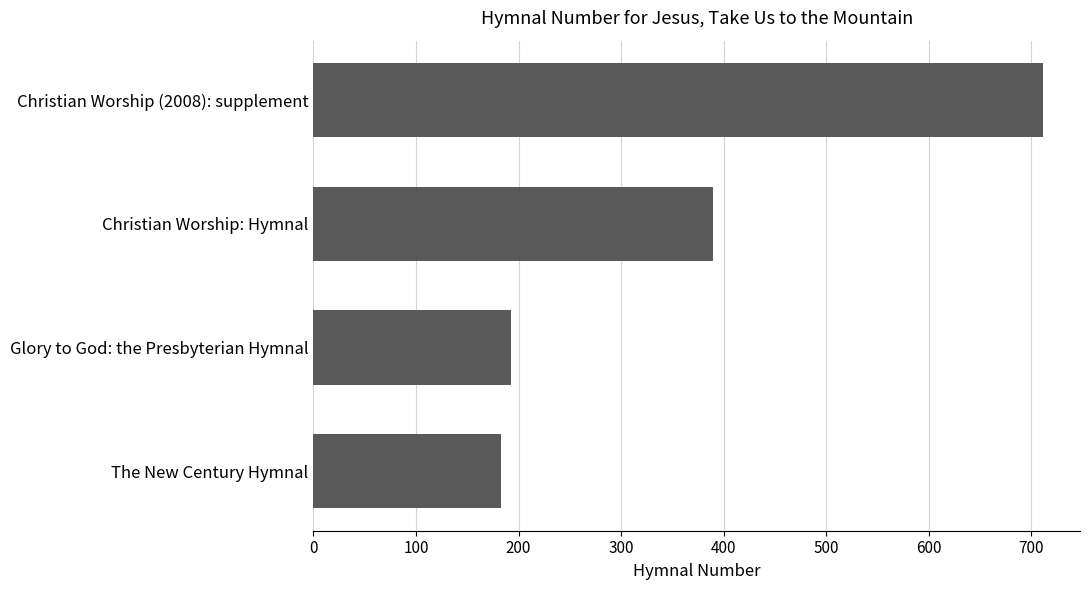

Count the number of categories in the chart.

4